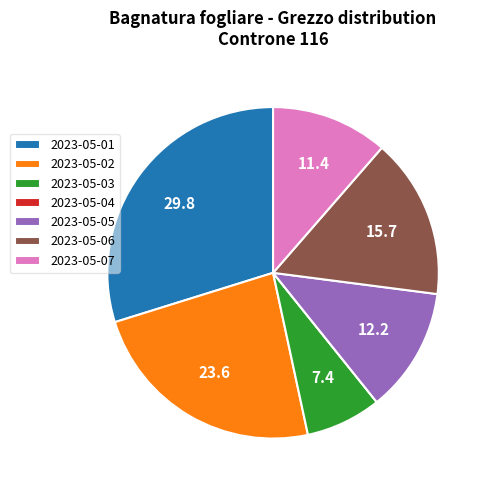

Is there a majority slice in this chart?

No